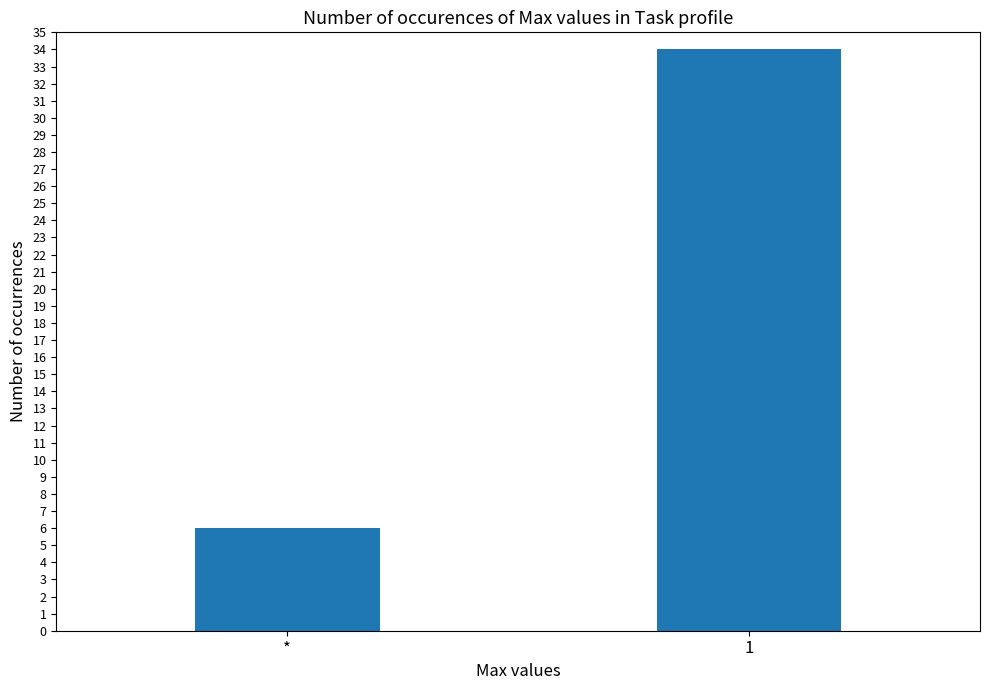

Which category has the highest value across all series?

1